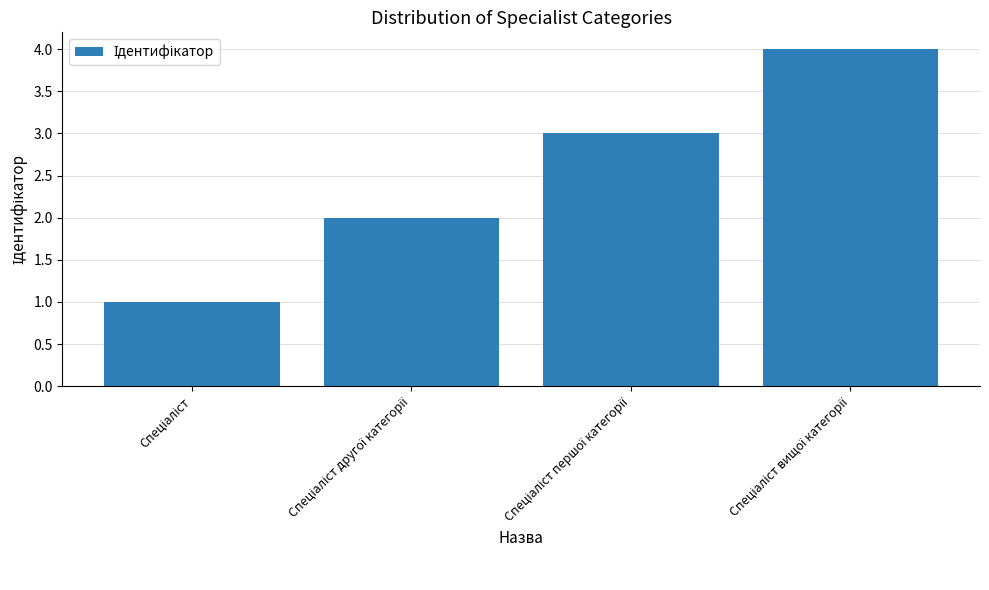

What is the difference between the maximum and minimum values?

3